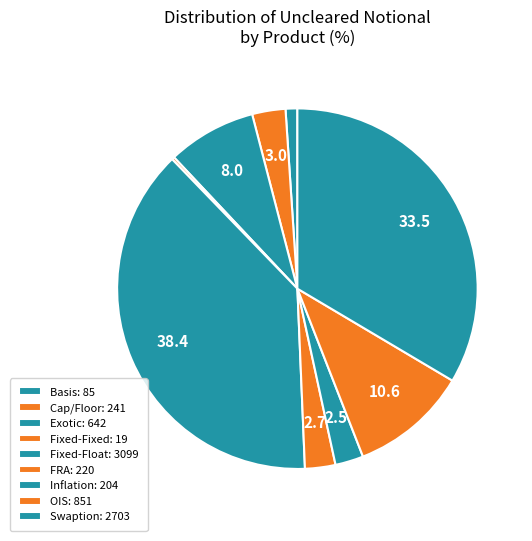

Count the number of slices in the pie.

9